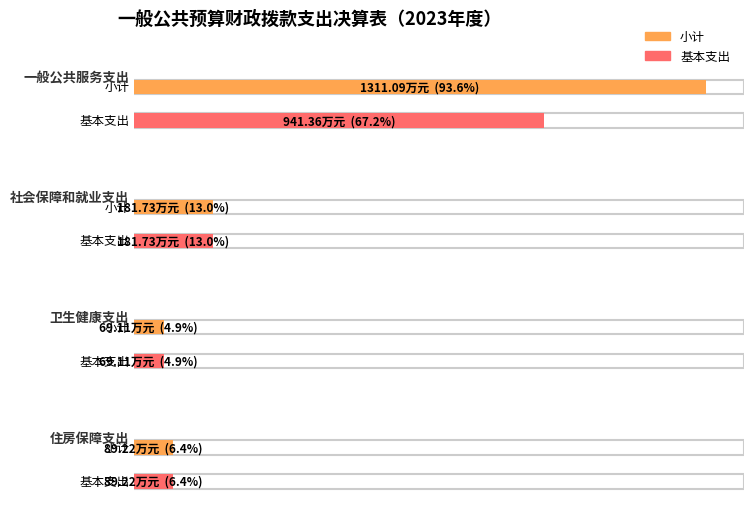

What are all the series names shown in the legend?

小计, 基本支出